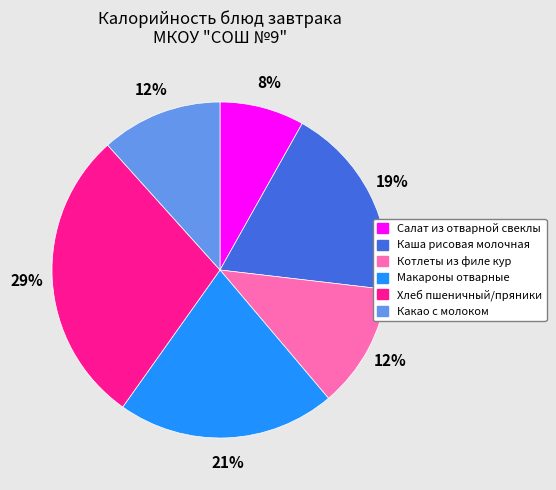

Does Макароны отварные represent more than half of the total?

No